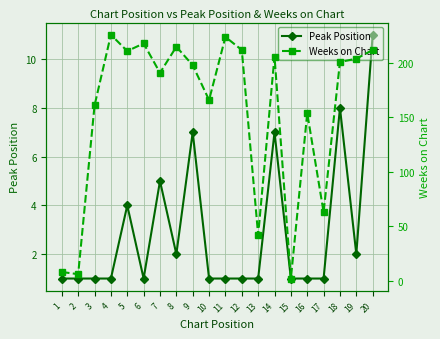

What is the value of the Peak Position point at the 20th from the left?

11